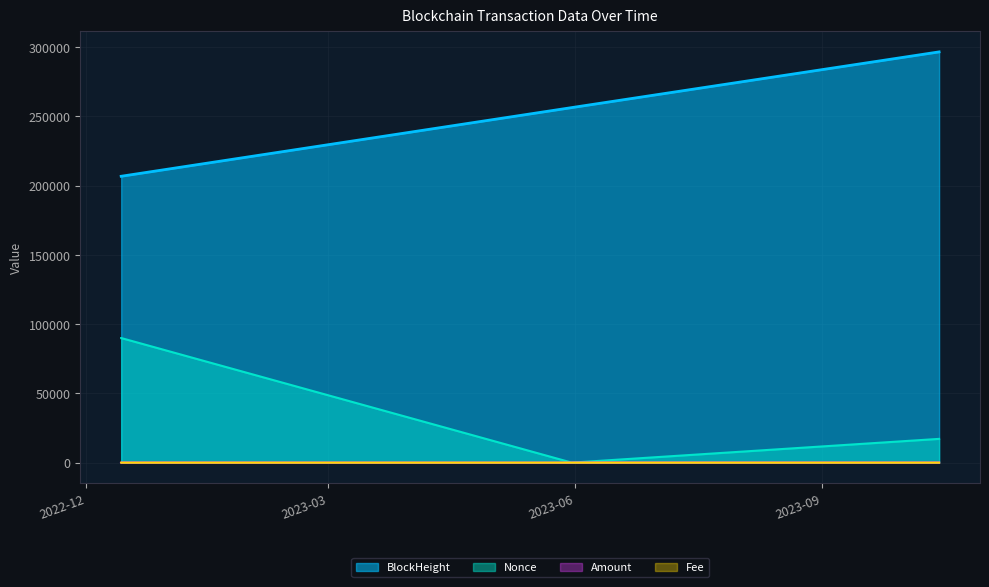

What are all the series names shown in the legend?

BlockHeight, Nonce, Amount, Fee